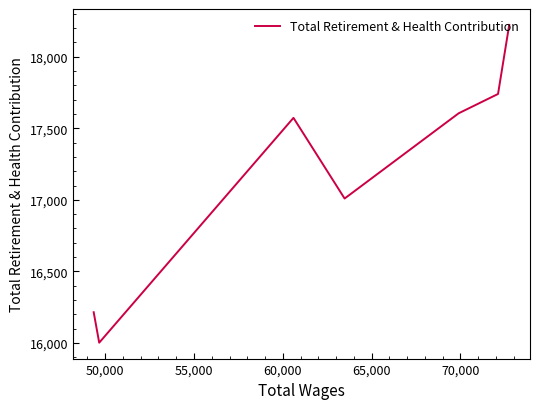

Is this an area chart (filled region under the line)?

No